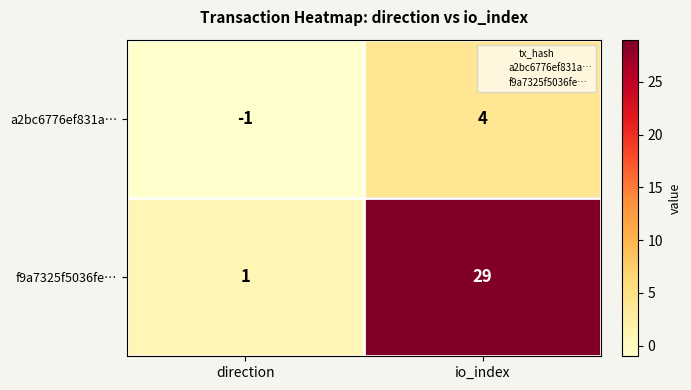

At how many categories does at least one series exceed 22?

1